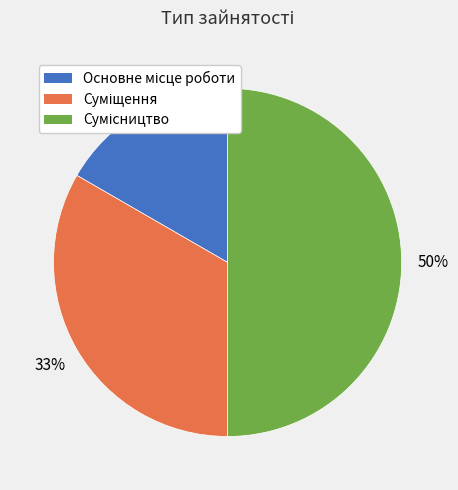

To the nearest percent, what is the difference between the largest and smallest slice percentages?

33%